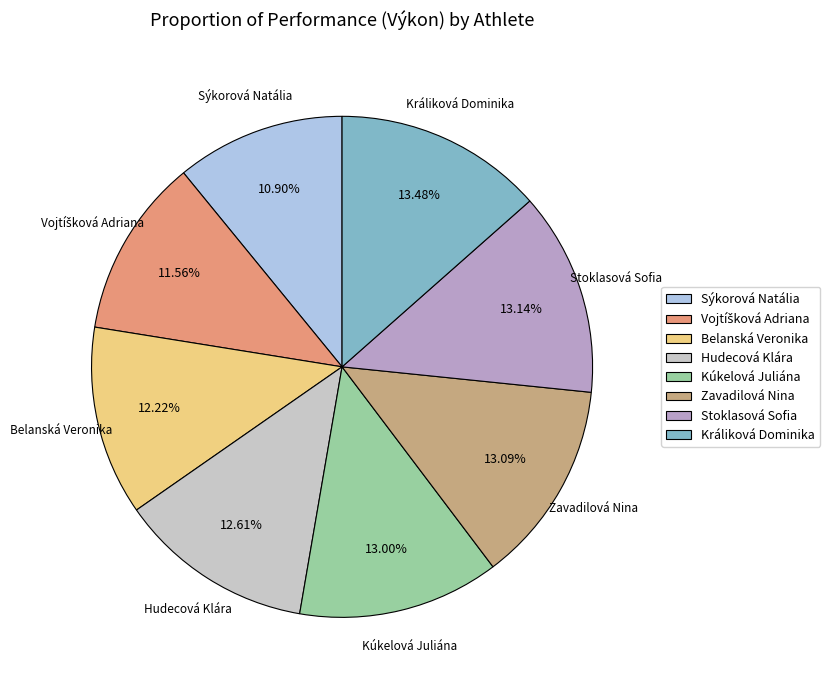

To the nearest percent, what is the difference between the Králiková Dominika and Hudecová Klára slice percentages?

1%